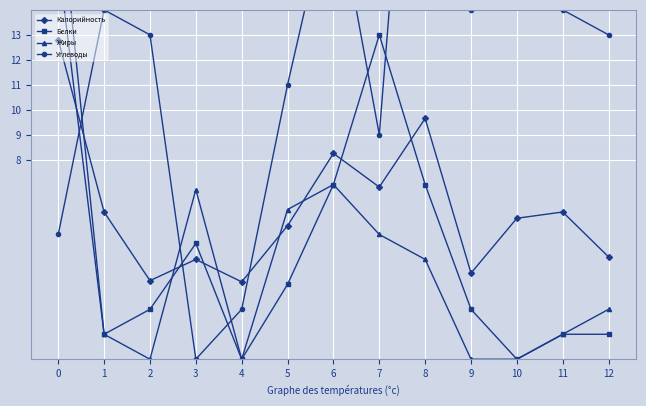

Reading right to left, what are all the values shown in this chart?

Калорийность: 4.1	5.9	5.7	3.5	9.7	6.9	8.2	5.3	3.1	4.0	3.1	5.9	12.8
Белки: 1.0	1.0	0.0	2.0	7.0	13.0	7.0	3.0	0.0	4.6	2.0	1.0	16.0
Жиры: 2.0	1.0	0.0	0.0	4.0	5.0	7.0	6.0	0.0	6.8	0.0	1.0	19.0
Углеводы: 13.0	14.0	28.0	14.0	32.0	9.0	19.0	11.0	2.0	0.0	13.0	14.0	5.0